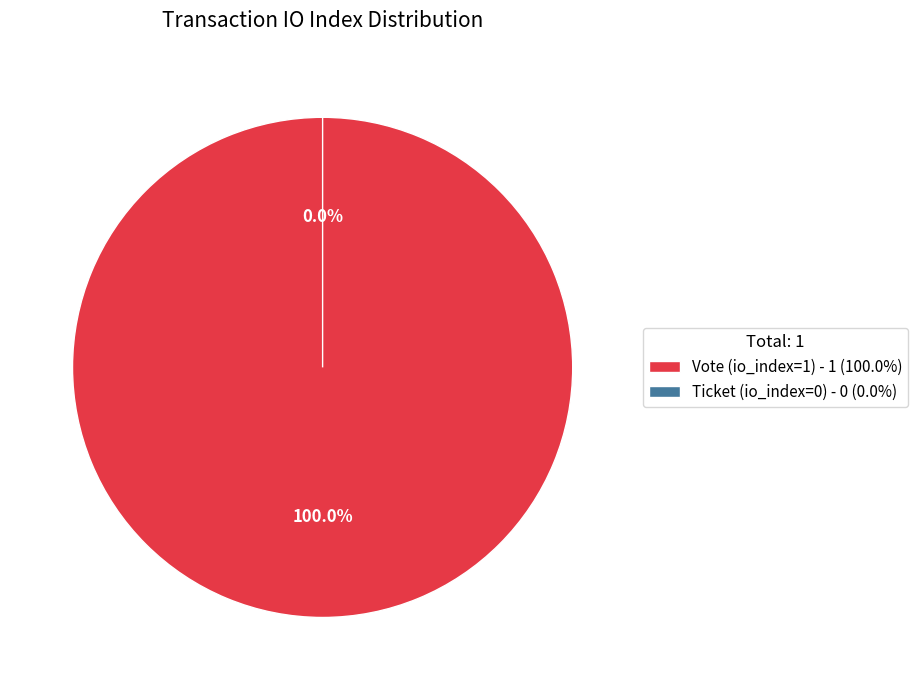

Which category accounts for the majority?

Vote (io_index=1)